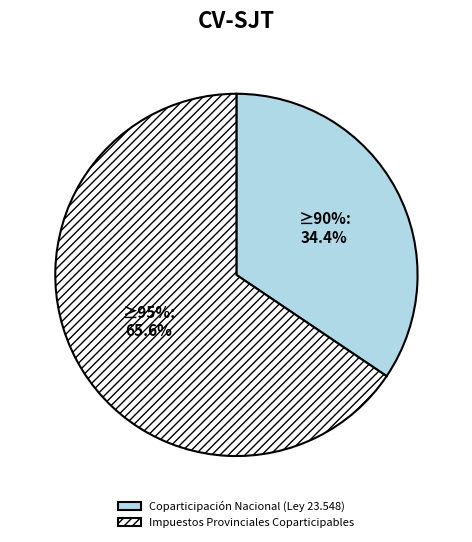

The Impuestos Provinciales Coparticipables slice represents 66% of the pie. True or false?

True